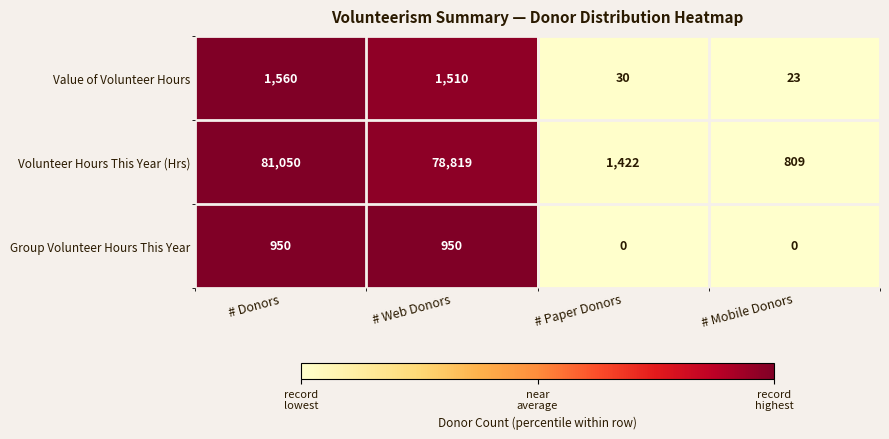

Which series has the largest range (max minus min)?

Volunteer Hours This Year (Hrs)